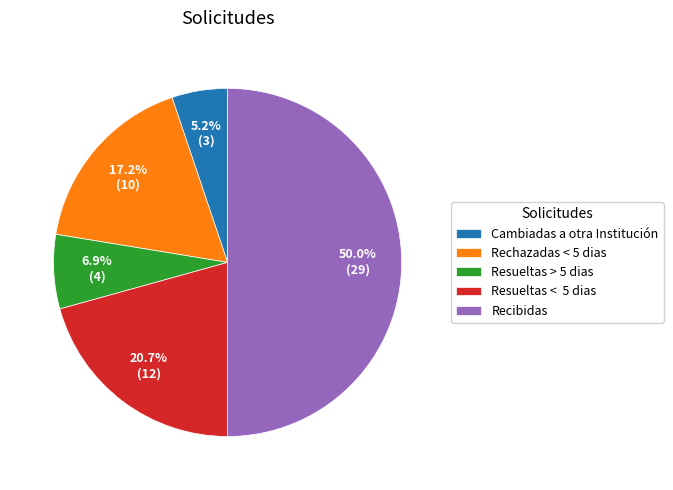

True or false: Resueltas > 5 dias accounts for 19% of the total.

False